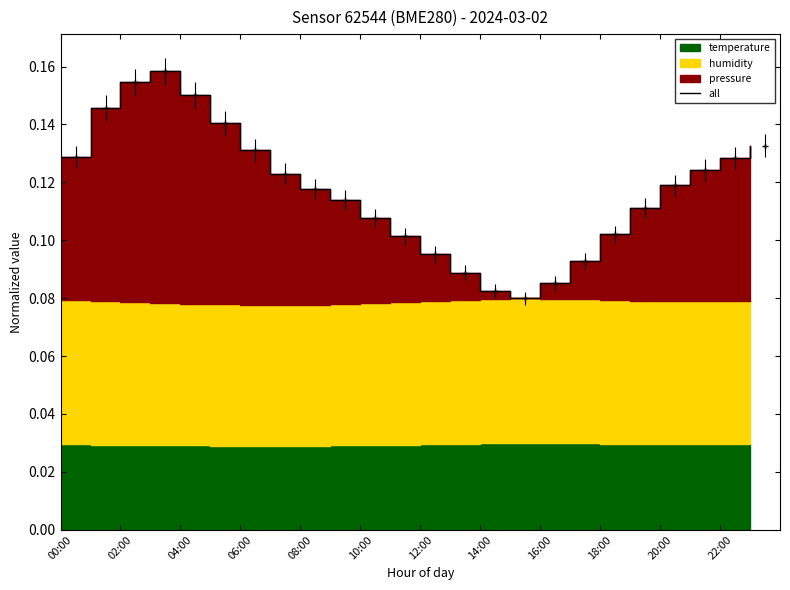

How many points are lower than both their immediate neighbors (excluding endpoints)?

1